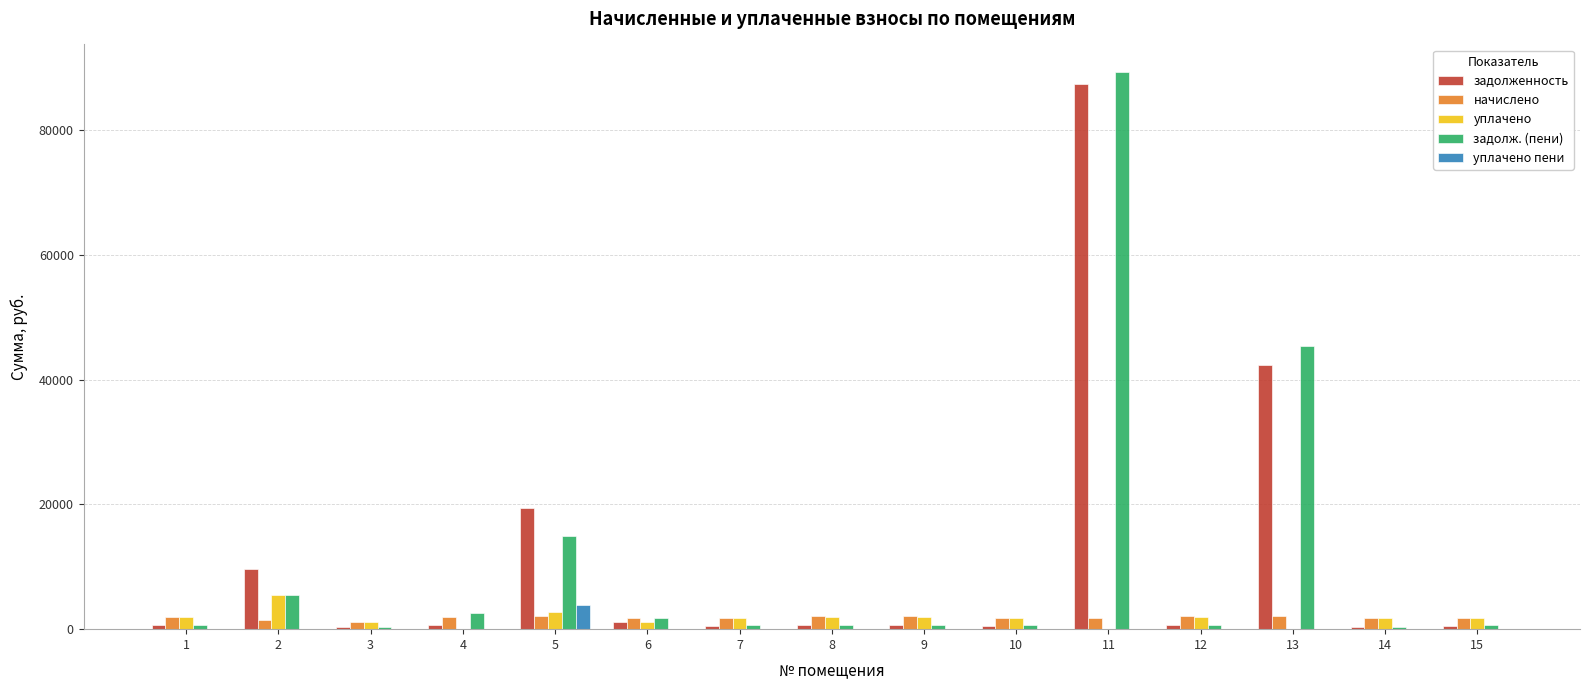

The value of уплачено пени at 12 is 0.0. True or false?

True